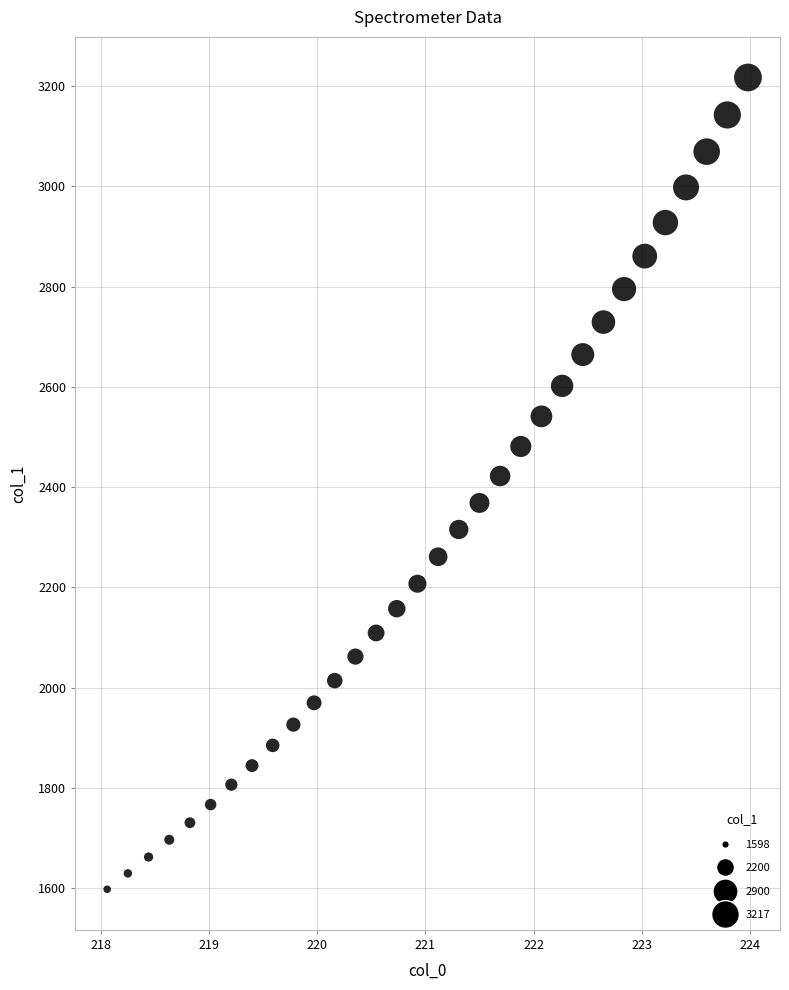

What is the range of Y values (max minus min)?

1619.6